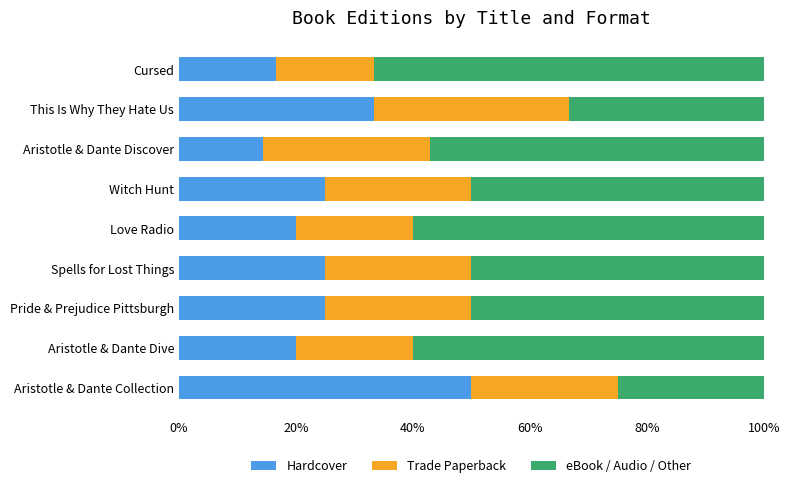

Which category has the lowest value in the Hardcover series?

Aristotle & Dante Discover